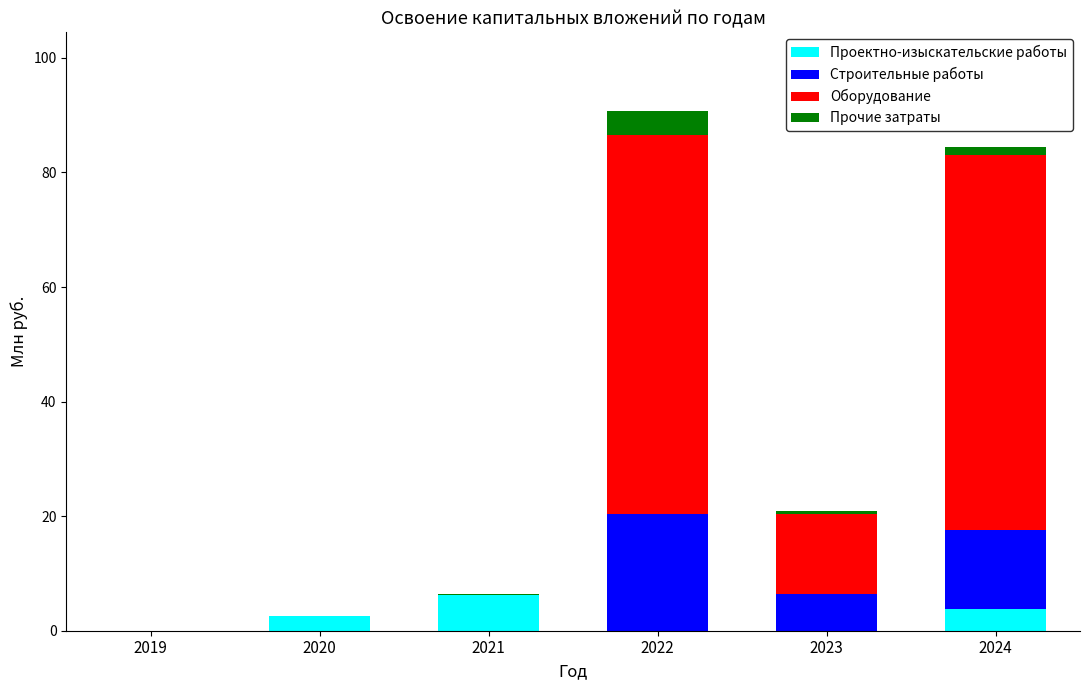

What is the sum of all Проектно-изыскательские работы values?

12.5